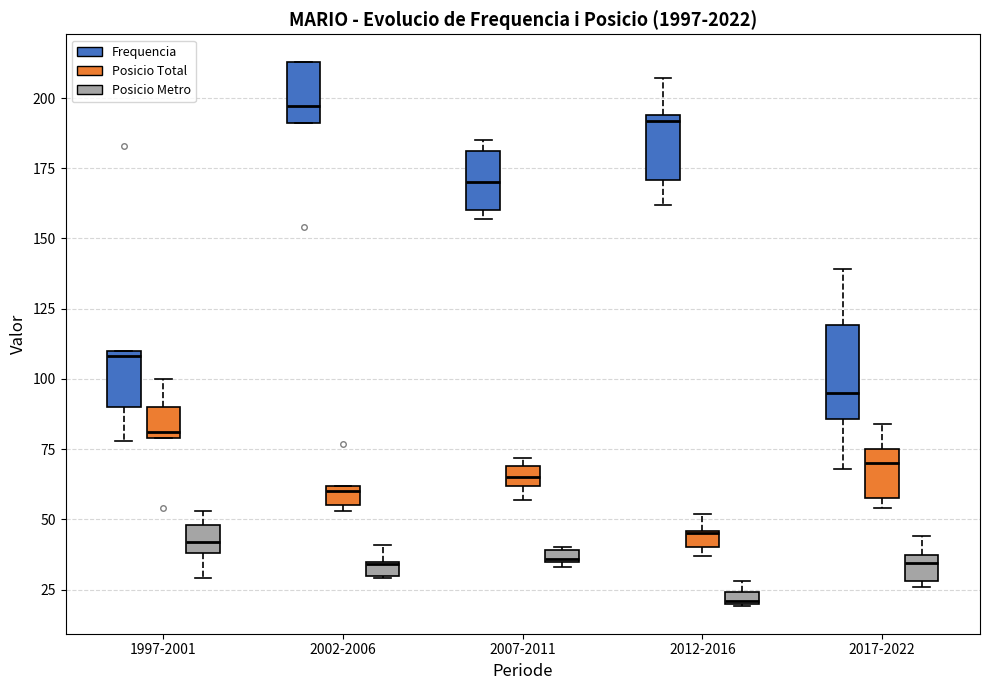

Where does the upper whisker of the box for 1997-2001 (Posicio Total) end on the y-axis? The values are not printed on the chart, so give them approximately, as read against the axis.

100